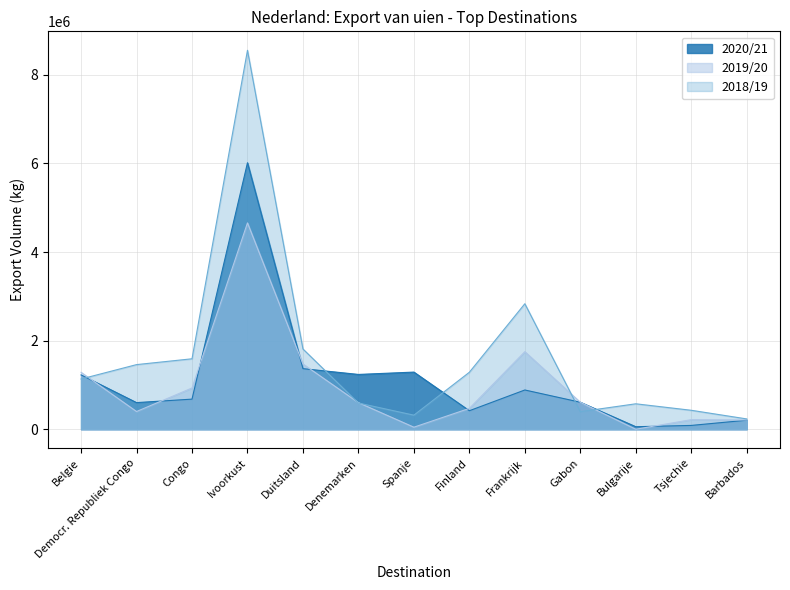

What is the difference between the maximum and minimum values in the 2019/20 series?

4658467